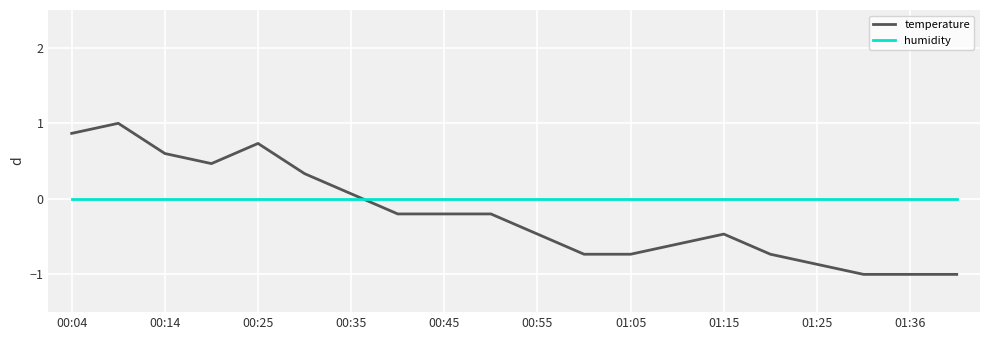

Does the chart display data point markers on the line(s)?

No